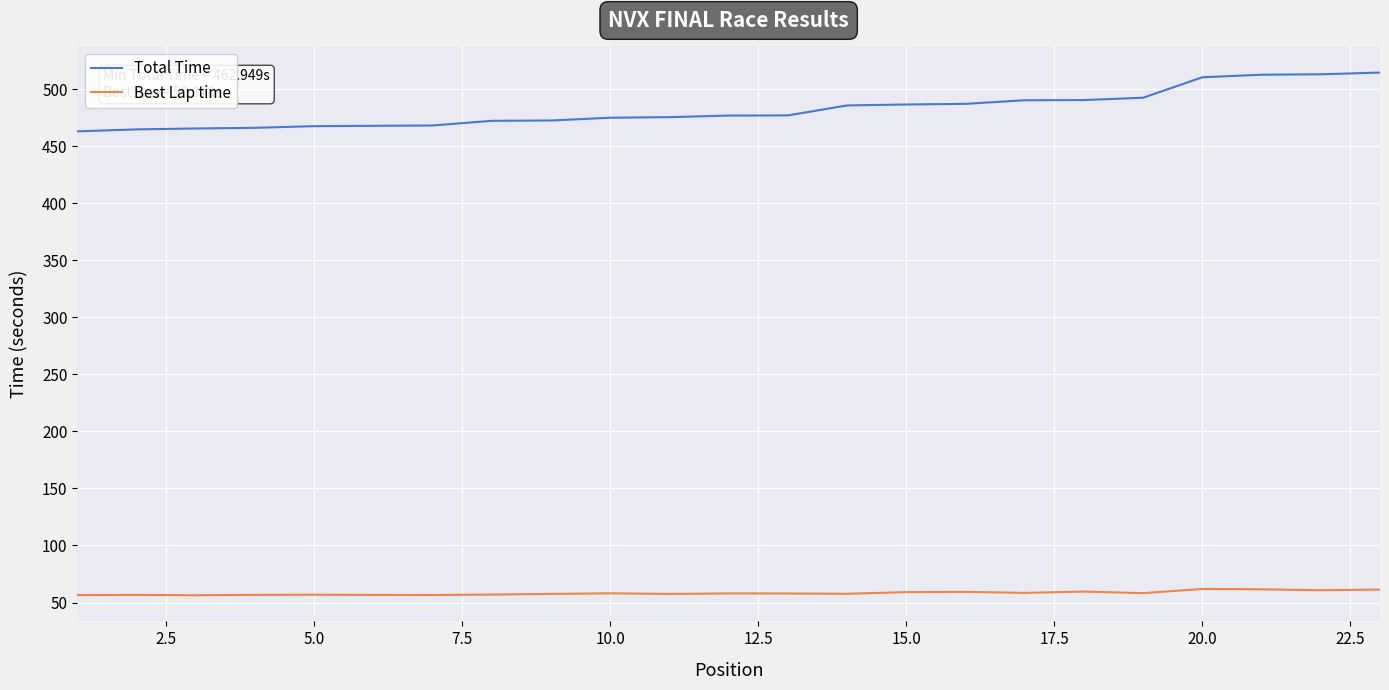

Rank the series by their average value, from highest to lowest.

Total Time, Best Lap time